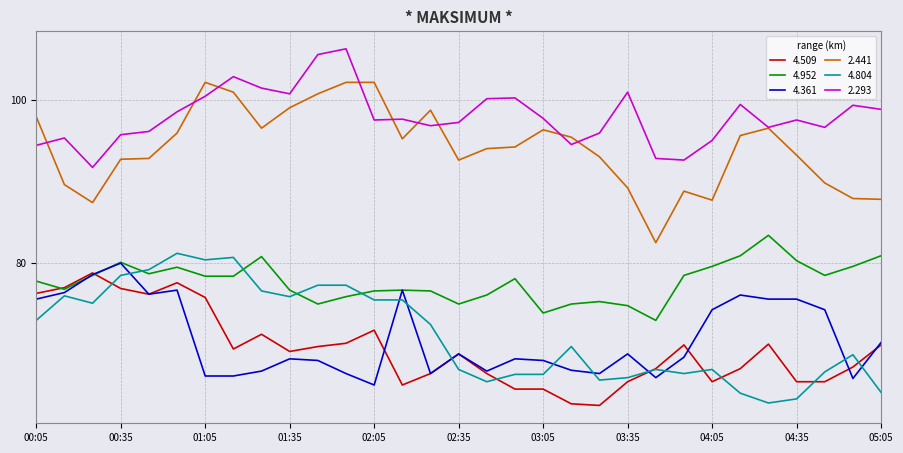

Rank the series by their maximum value, from lowest to highest.

4.509, 4.361, 4.804, 4.952, 2.441, 2.293